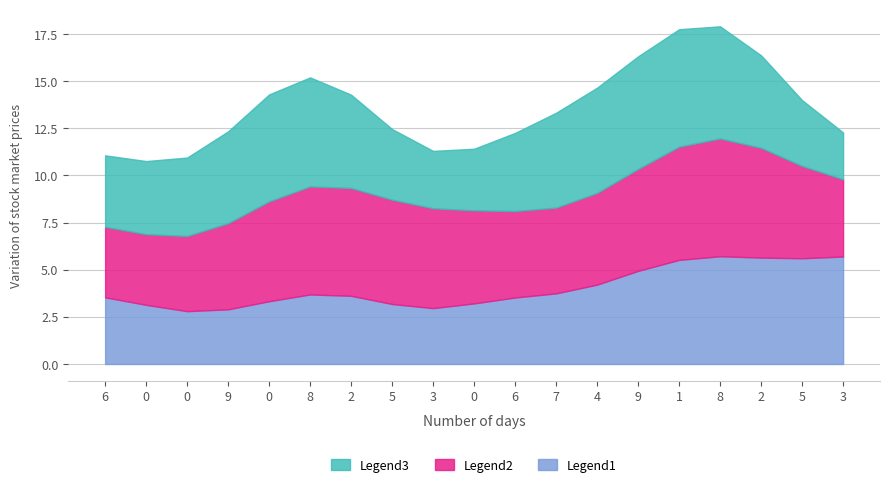

What are all the series names shown in the legend?

Legend3, Legend2, Legend1